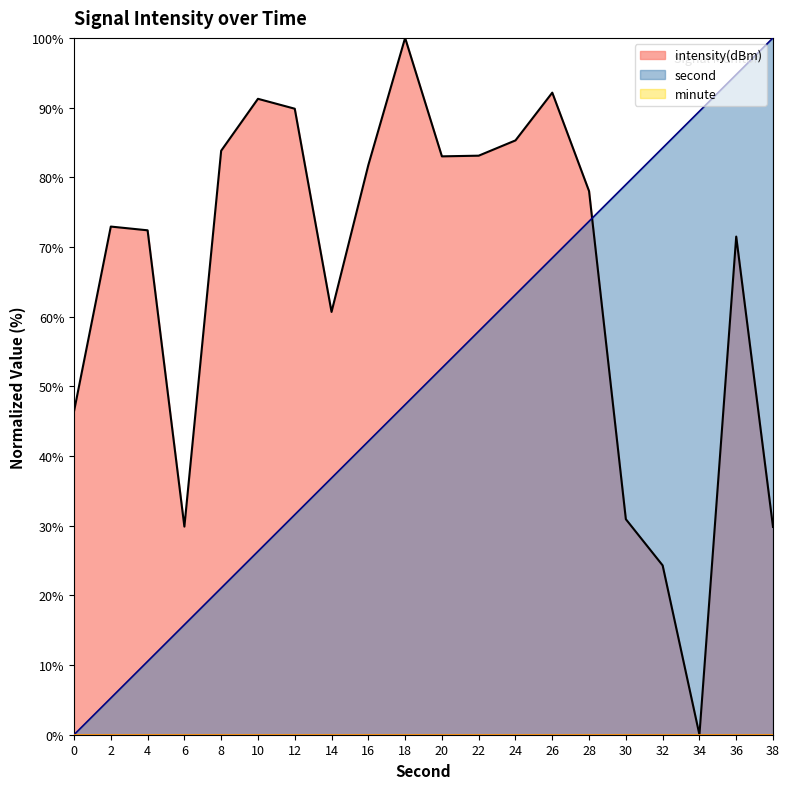

The intensity(dBm) series shows 72.4 at 4. True or false?

True